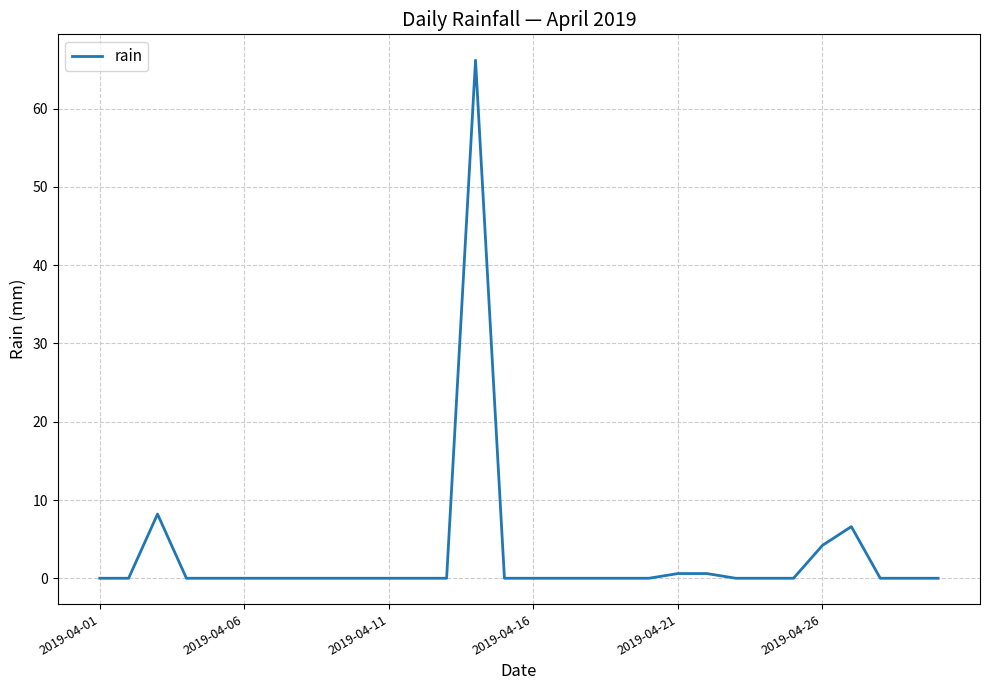

Does the chart display data point markers on the line(s)?

No